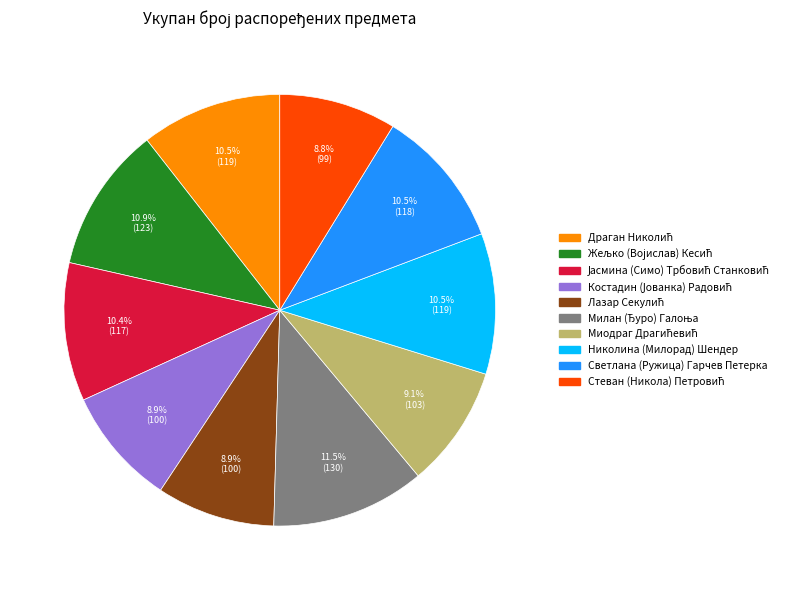

Does Светлана (Ружица) Гарчев Петерка represent more than half of the total?

No